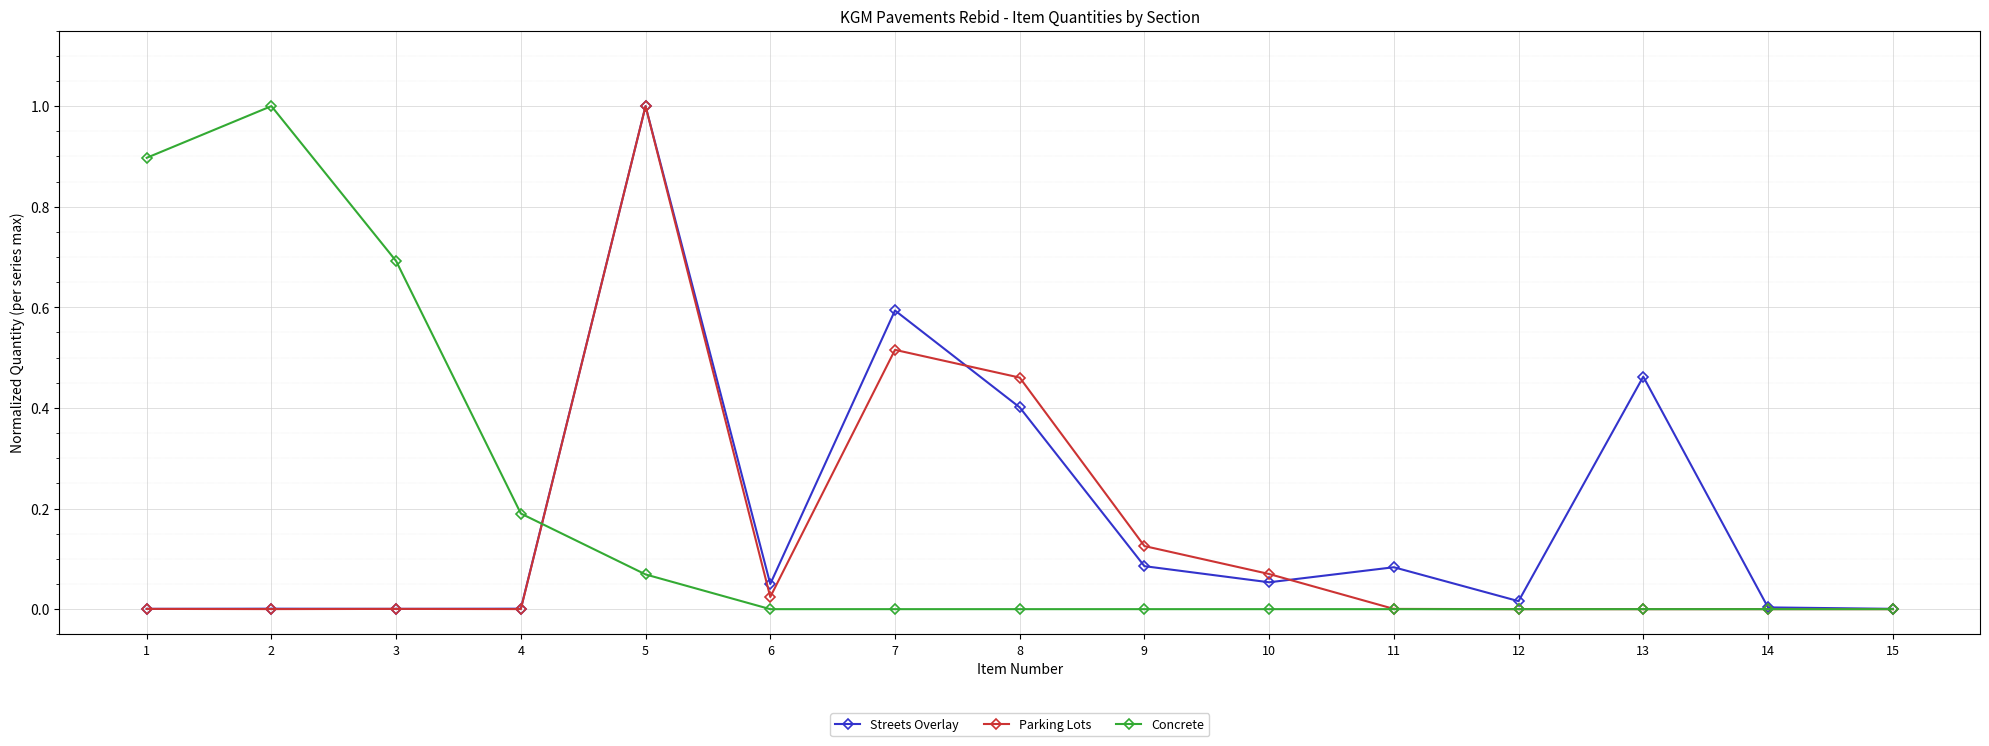

At which label does Parking Lots reach its peak?

5